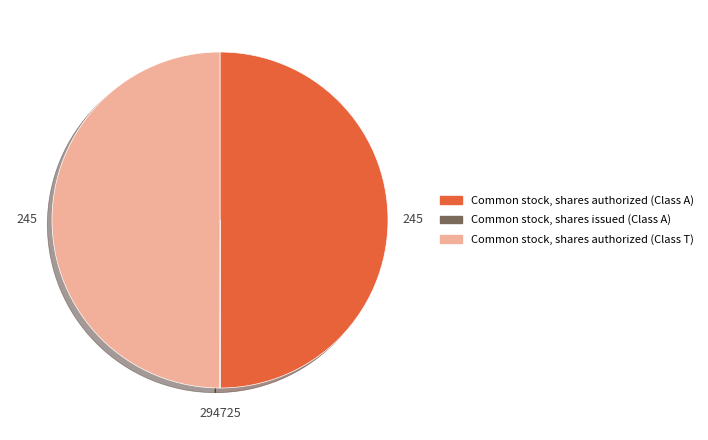

Approximately how many times larger is the value at Common stock, shares authorized (Class A) compared to Common stock, shares authorized (Class T)?

1.0